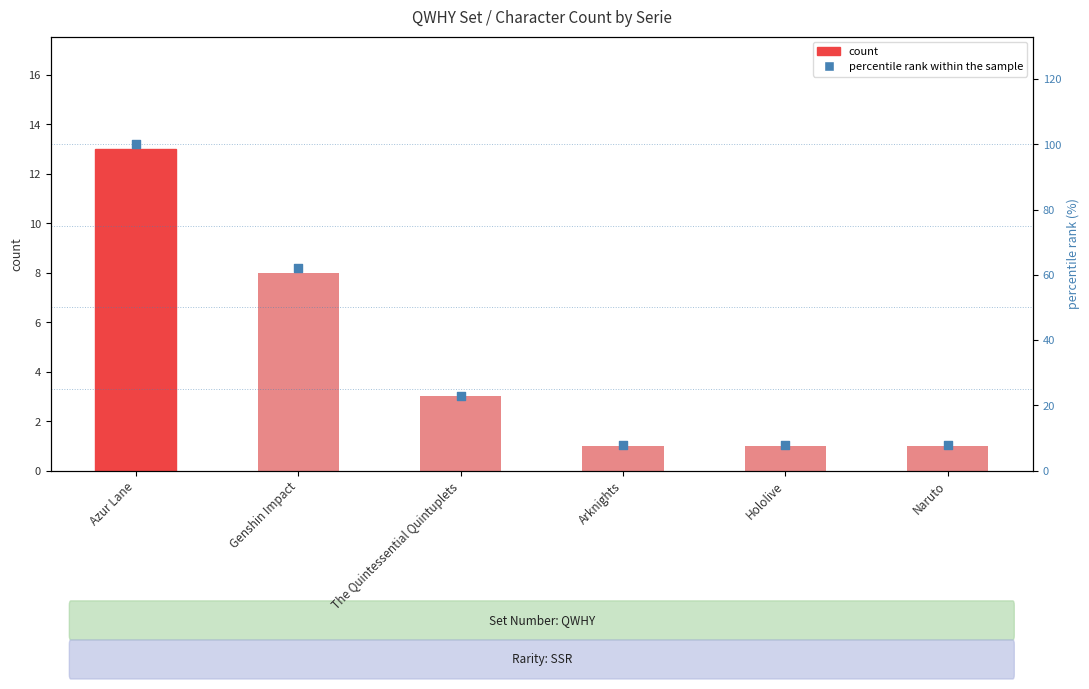

What is the total value across all series at Naruto?

9